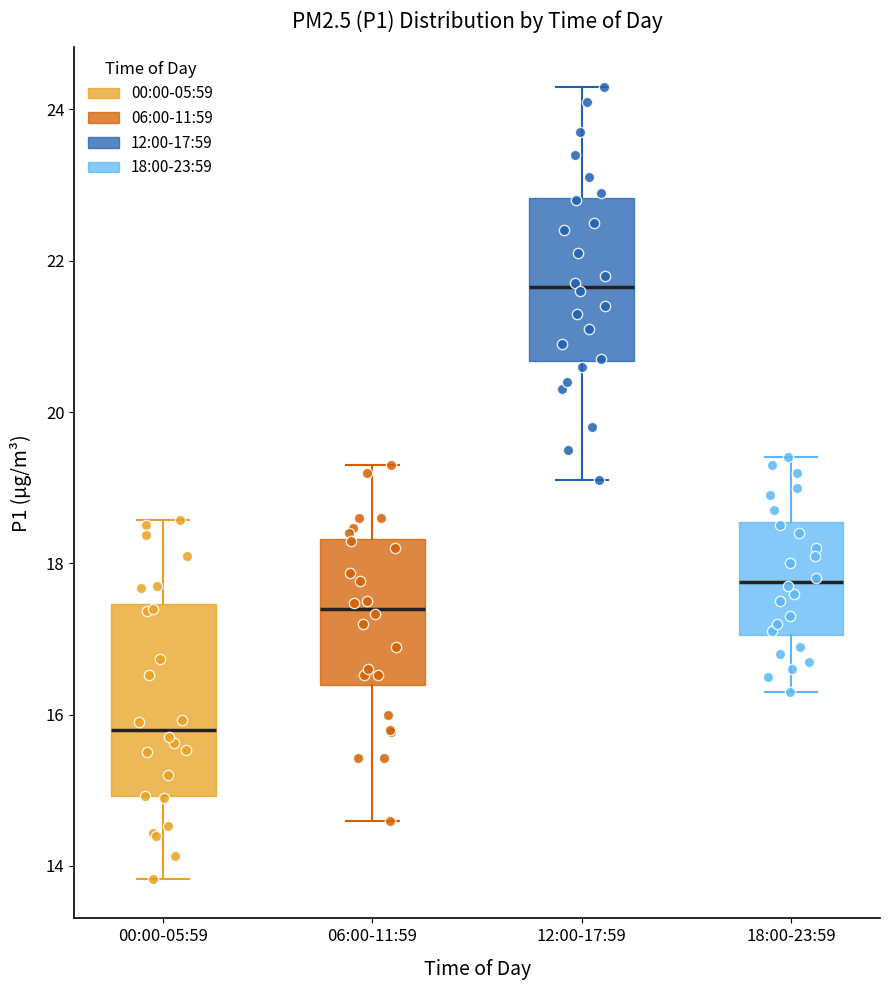

Reading left to right, read every box against the y-axis: the position of its median line, the range the box covers, and the ends of its whiskers. The values are not printed on the chart, so give them approximately, as read against the axis.

00:00-05:59: median 15.8, box 15.0 to 17.4, whiskers 13.8 to 18.6
06:00-11:59: median 17.4, box 16.4 to 18.4, whiskers 14.6 to 19.4
12:00-17:59: median 21.6, box 20.6 to 22.8, whiskers 19.2 to 24.4
18:00-23:59: median 17.8, box 17.0 to 18.6, whiskers 16.4 to 19.4